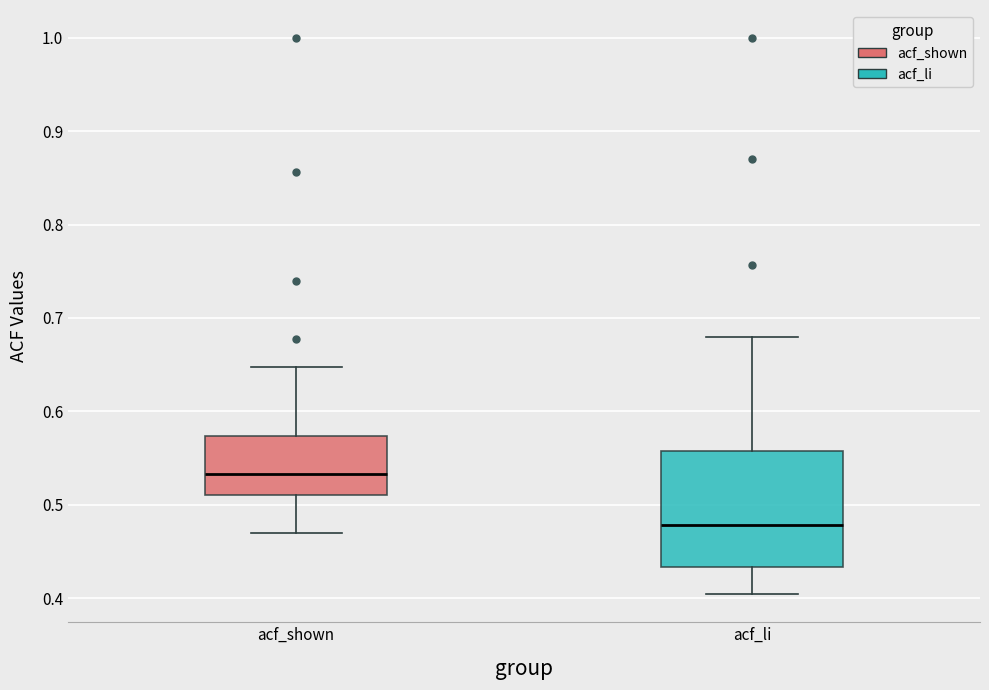

Which box has the highest median line?

acf_shown